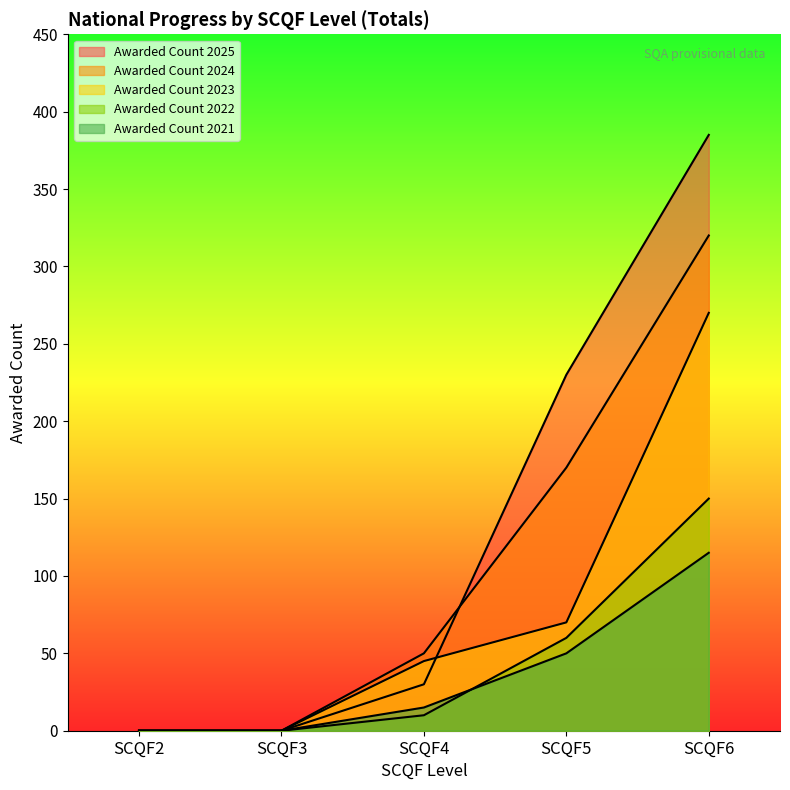

How many data points in Awarded Count 2025 are above 30?

2